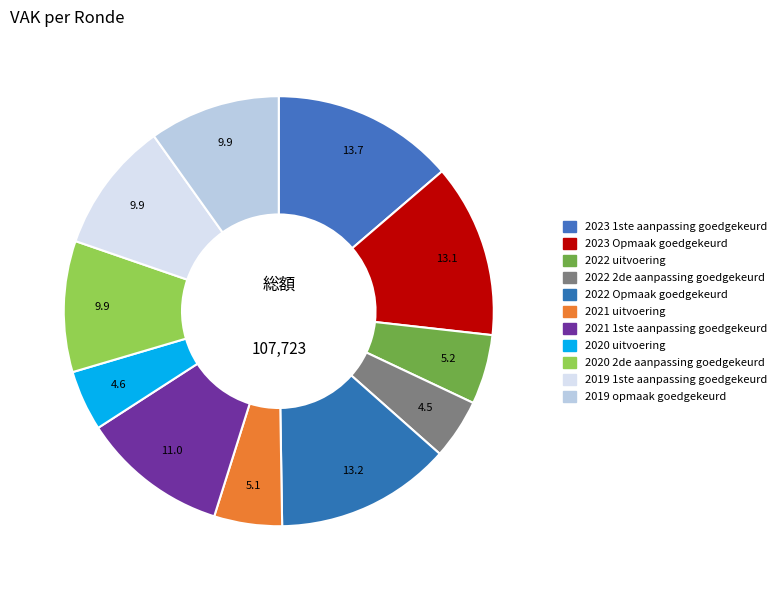

How many segments does this pie chart have?

11